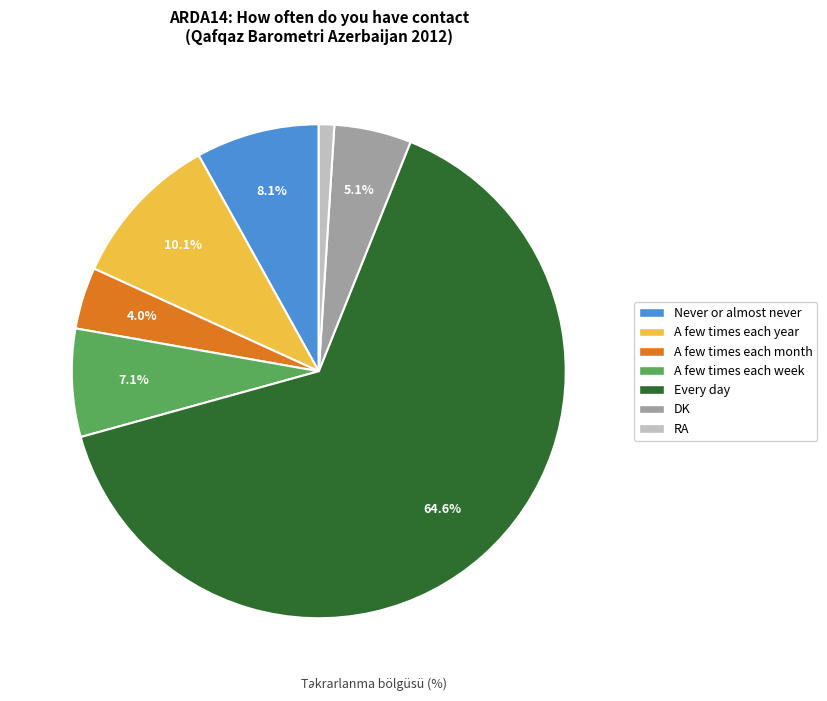

To the nearest percent, what is the combined percentage of A few times each year and RA?

11%